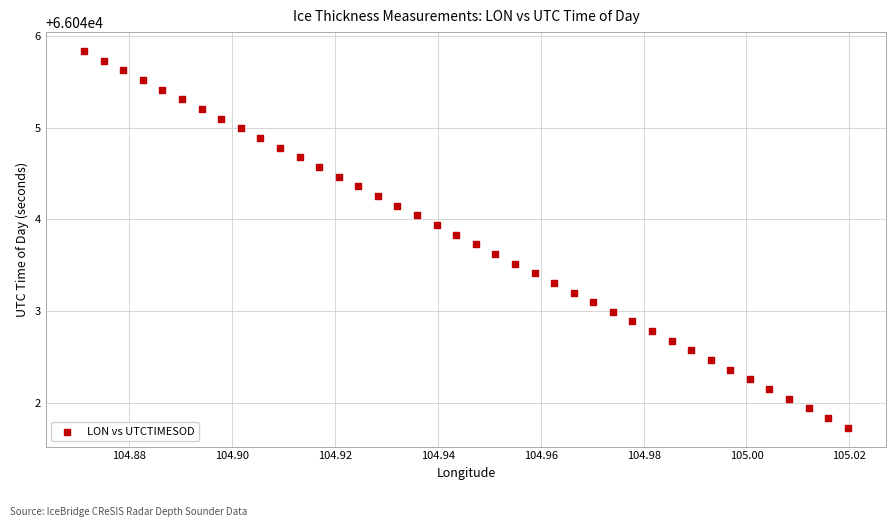

What is the range of Y values (max minus min)?

4.1